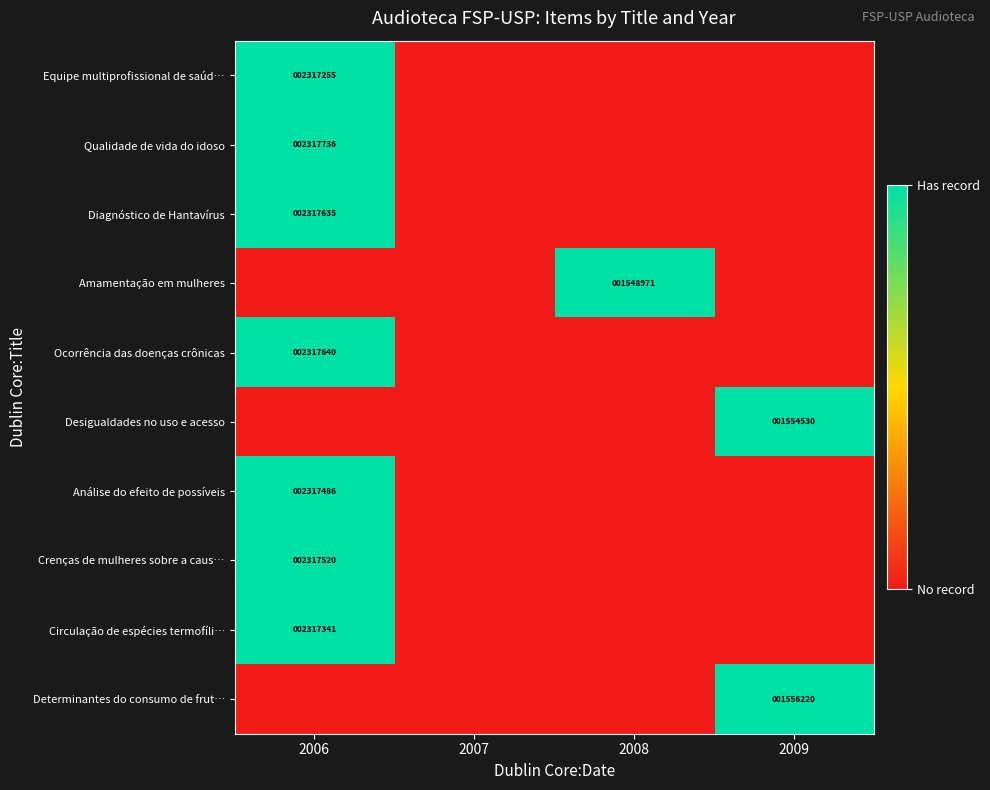

Is it true that Diagnóstico de Hantavírus equals 2317635 at 2006?

True